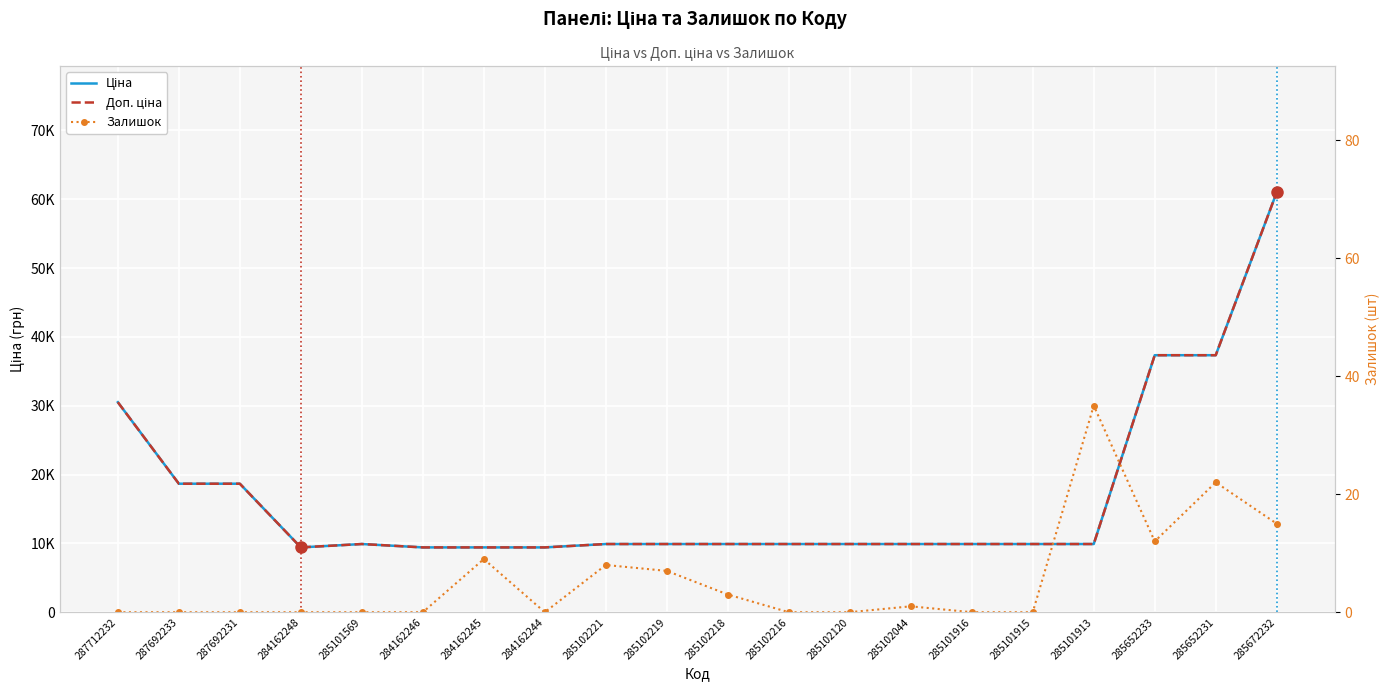

What is the sum of all Ціна values?

340318.4